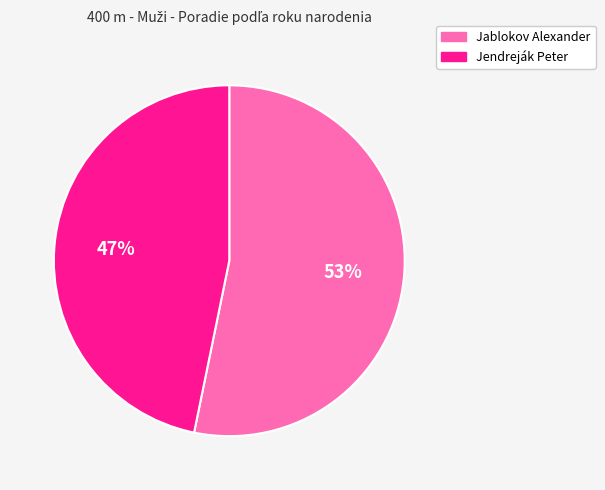

Is it true that Jablokov Alexander is 53% of the pie?

True